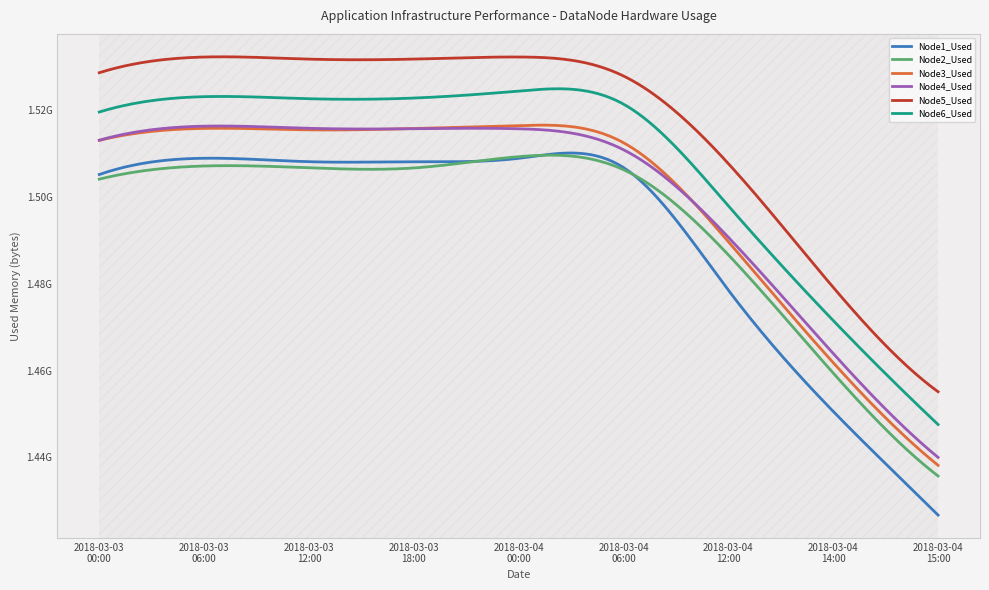

What are all the series names shown in the legend?

Node1_Used, Node2_Used, Node3_Used, Node4_Used, Node5_Used, Node6_Used